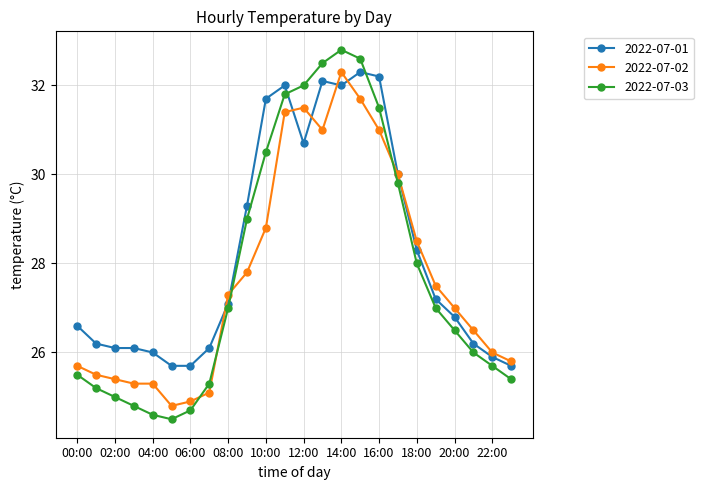

What is the value of the 2022-07-02 point at the 2nd from the left?

25.5